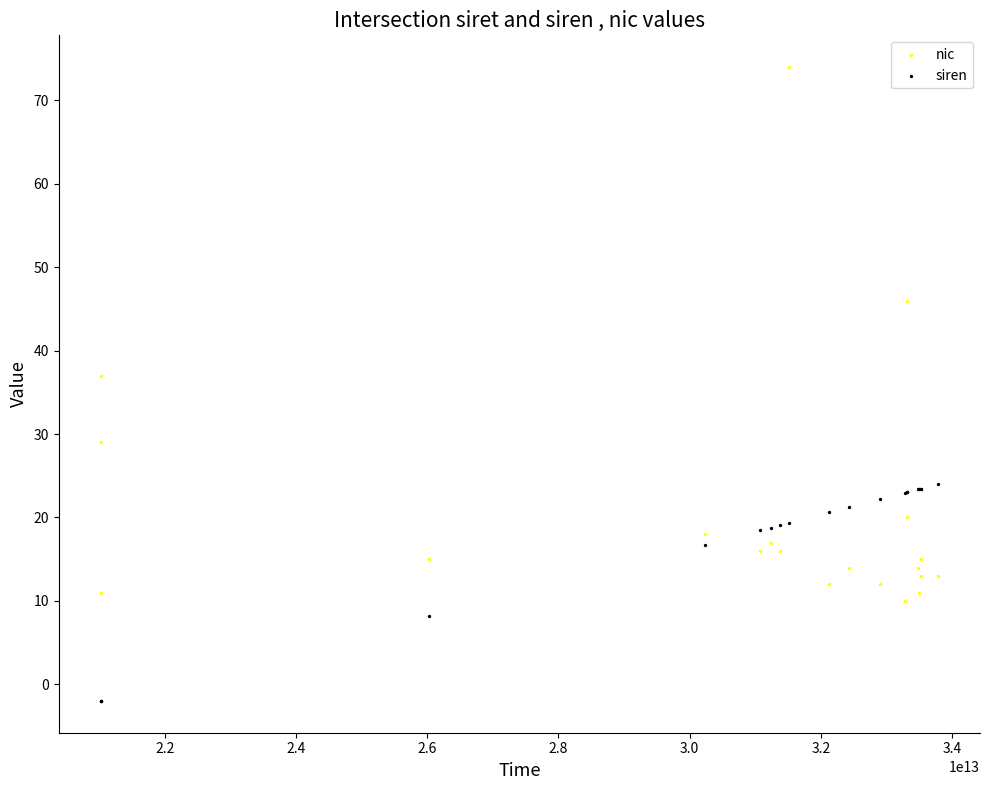

Which series reaches the maximum Y coordinate?

nic